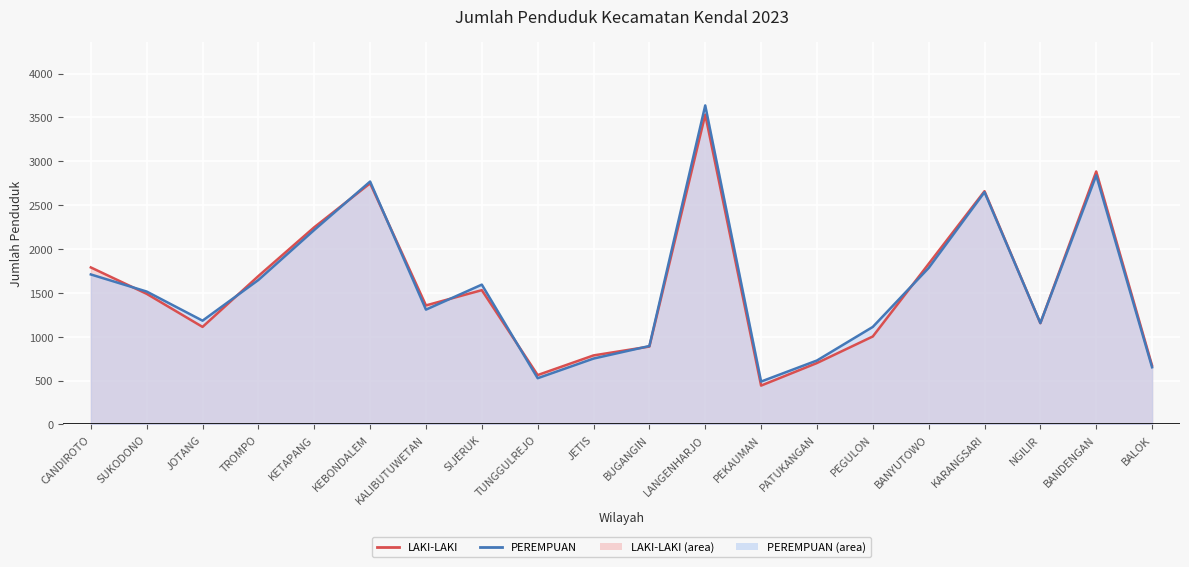

Is it true that PEREMPUAN equals 226 at TUNGGULREJO?

False